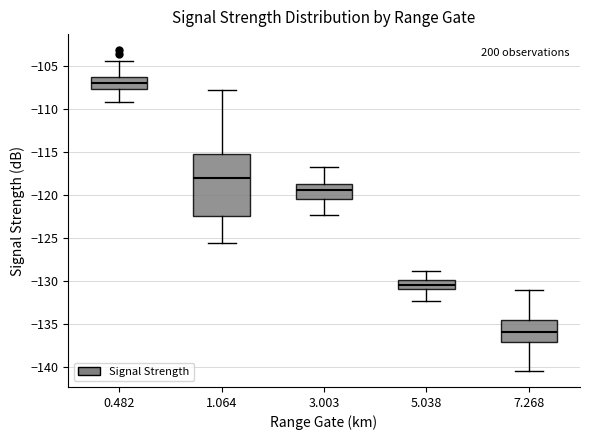

Which box is the tallest, from its lower edge to its upper edge?

1.064